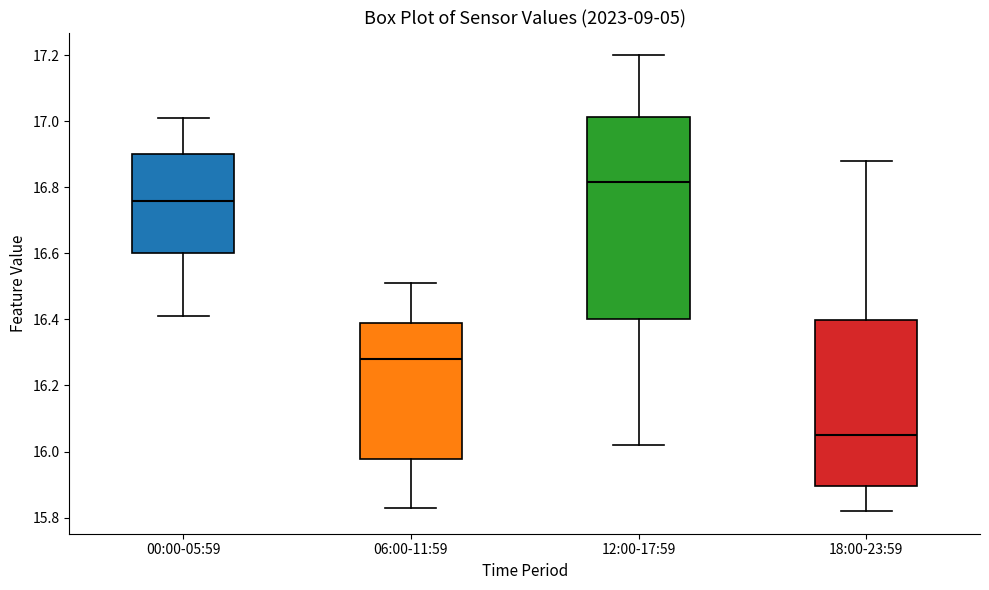

Which box has the highest median line?

12:00-17:59